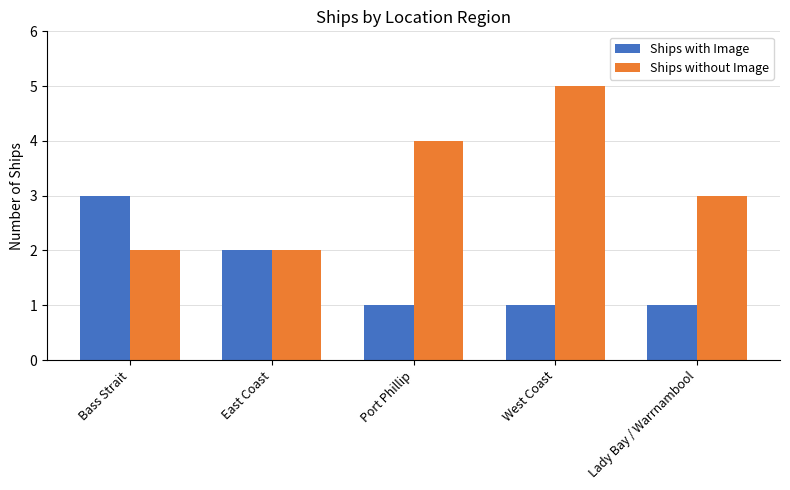

What is the value of the Ships with Image bar at the 1st from the left?

3